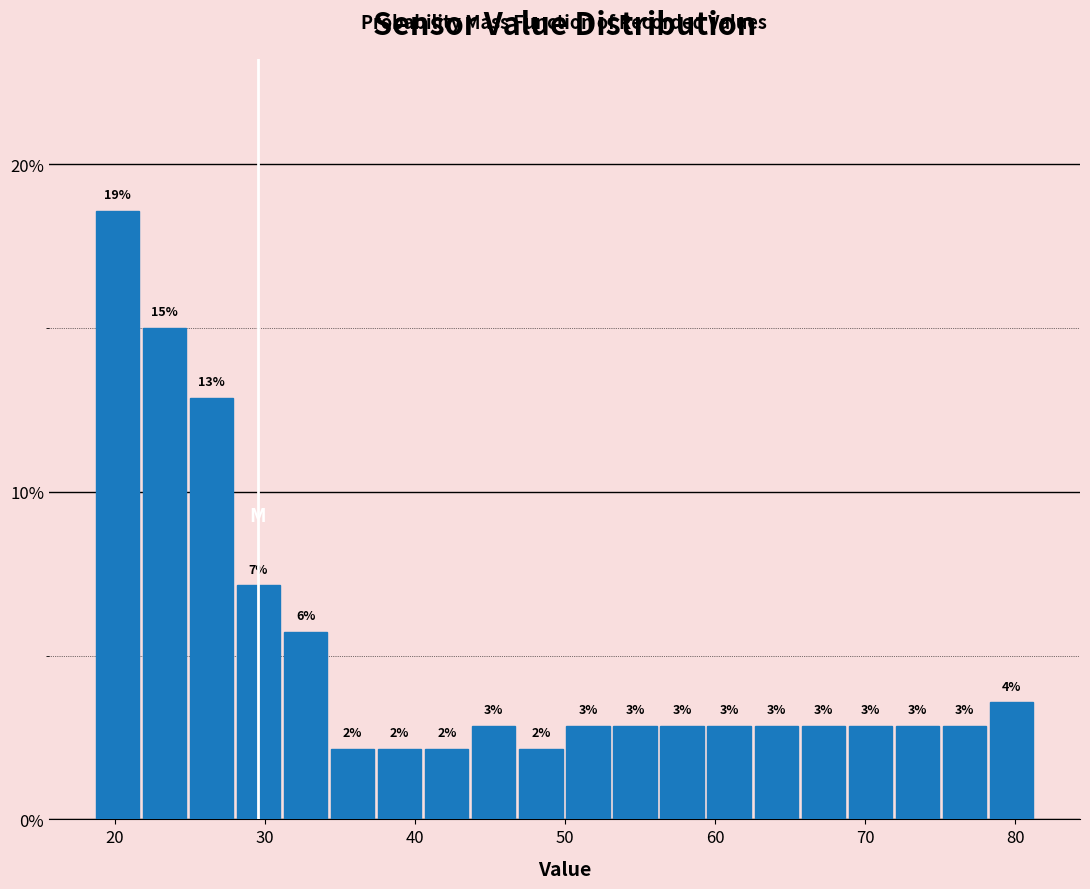

Around what value on the x-axis is the tallest bar? Give the approximate position of its centre, as read against the axis.

20